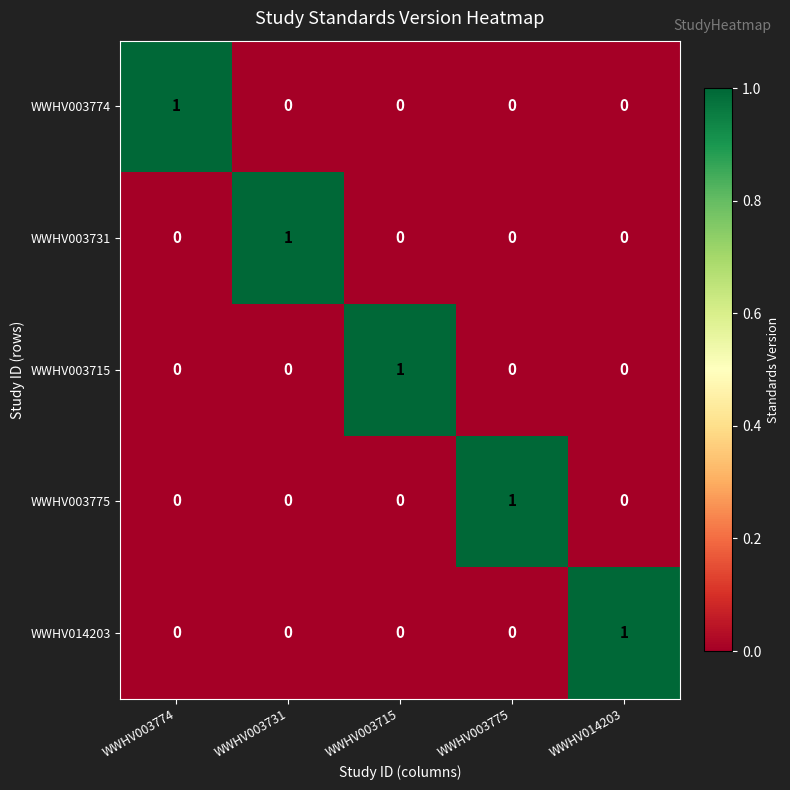

Reading left to right, extract all data points from this chart.

WWHV003774: WWHV003774=1	WWHV003731=0	WWHV003715=0	WWHV003775=0	WWHV014203=0
WWHV003731: WWHV003774=0	WWHV003731=1	WWHV003715=0	WWHV003775=0	WWHV014203=0
WWHV003715: WWHV003774=0	WWHV003731=0	WWHV003715=1	WWHV003775=0	WWHV014203=0
WWHV003775: WWHV003774=0	WWHV003731=0	WWHV003715=0	WWHV003775=1	WWHV014203=0
WWHV014203: WWHV003774=0	WWHV003731=0	WWHV003715=0	WWHV003775=0	WWHV014203=1